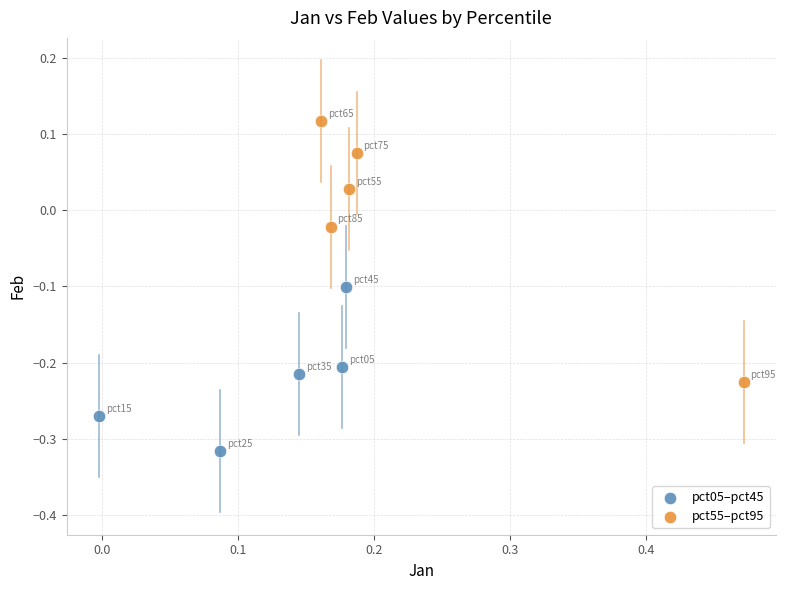

Which series contains the lowest Y value?

pct05–pct45